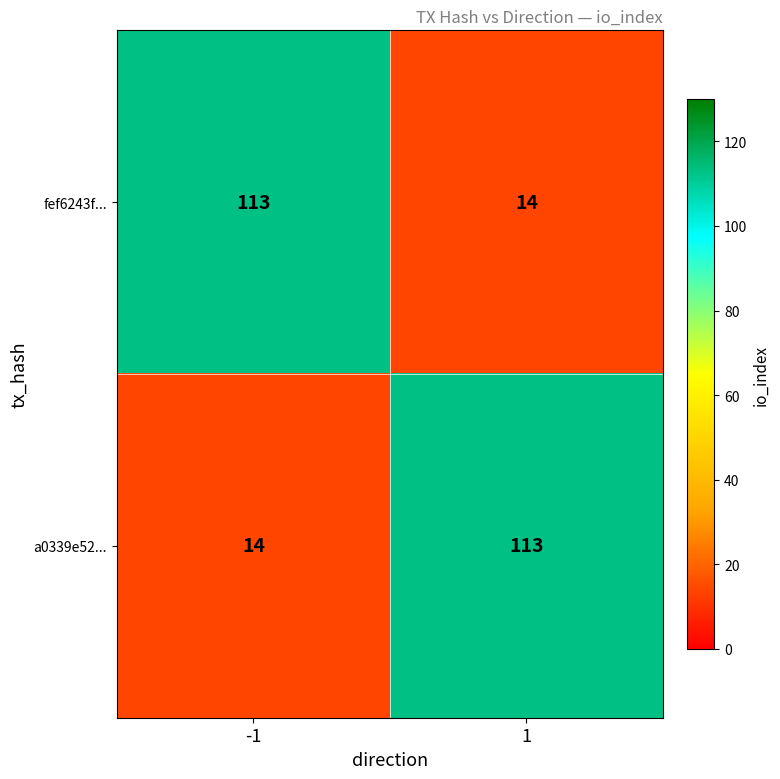

What is the approximate value of fef6243f... at -1, to the nearest 10?

110